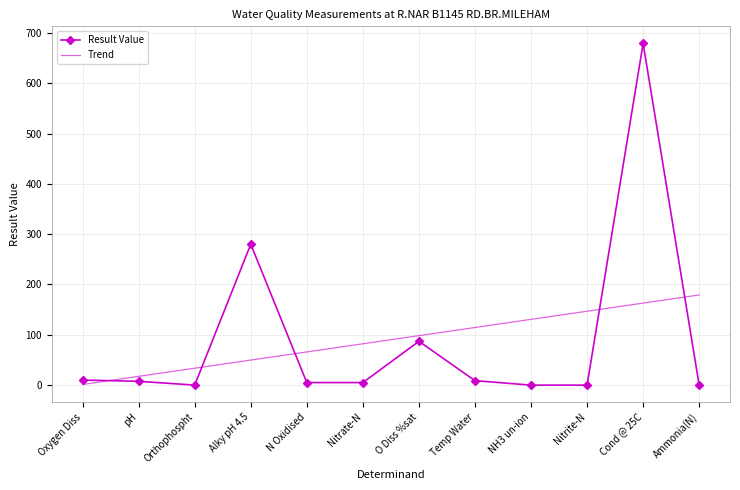

What position from the left is Nitrate-N?

6